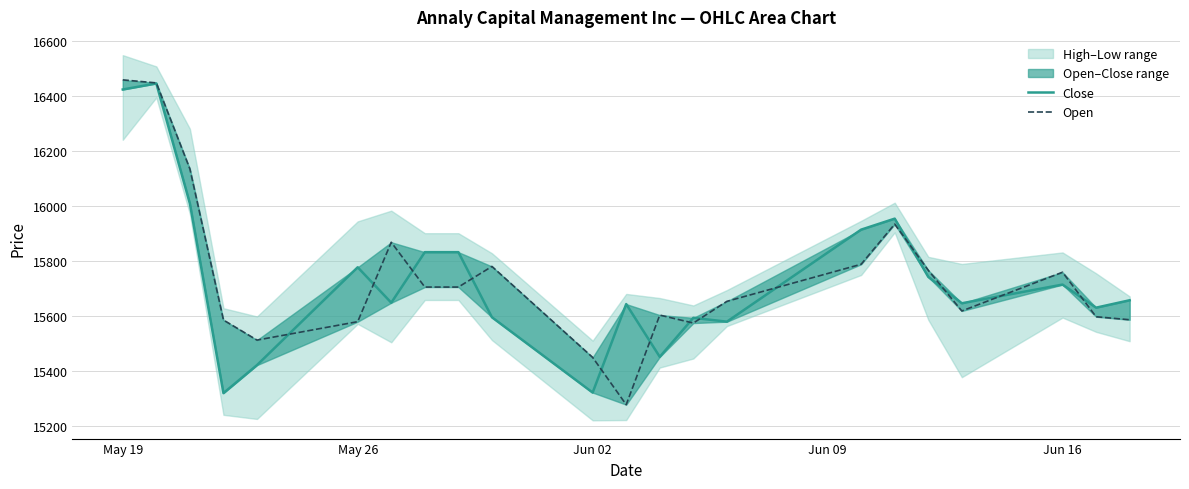

Reading left to right, what are all the values shown in this chart?

Close: 16425	16447	16010	15320	15422	15778	15649	15833	15833	15596	15322	15644	15452	15594	15580	15915	15955	15743	15647	15715	15631	15658
Open: 16460	16449	16136	15586	15513	15580	15869	15706	15706	15781	15450	15278	15604	15575	15654	15789	15935	15767	15619	15760	15598	15587